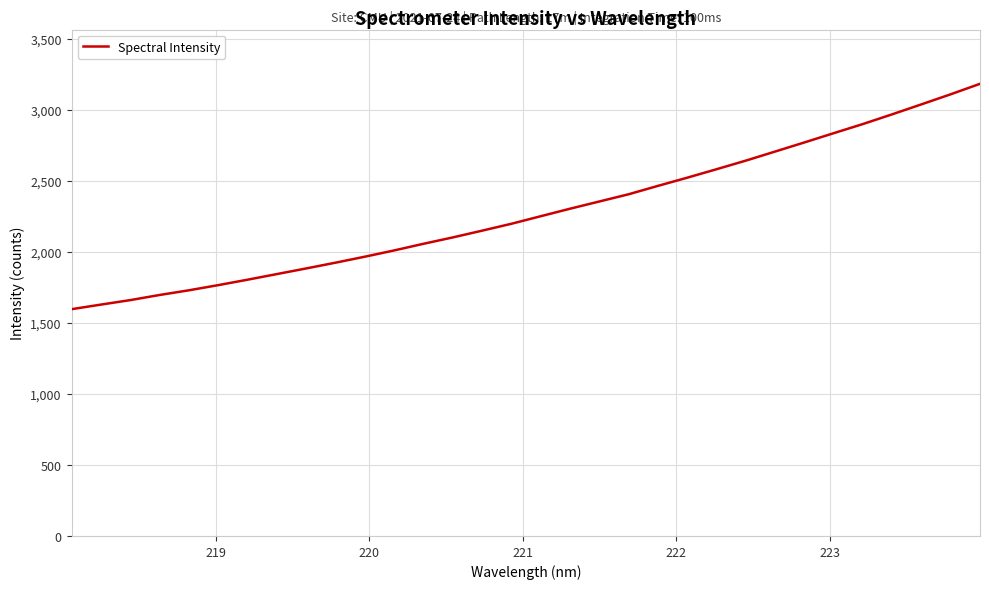

What is the difference between the maximum and minimum values?

1585.9